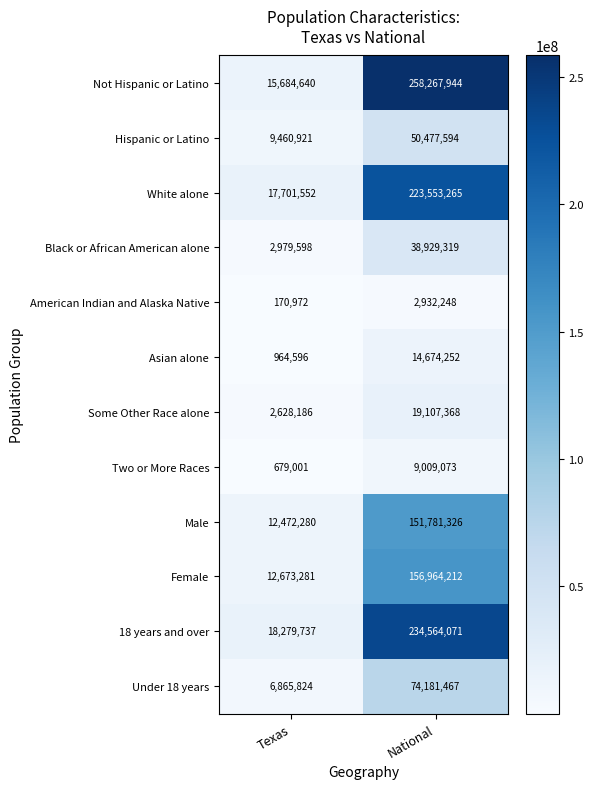

What is the approximate value of Two or More Races at National, to the nearest 100?

9009100